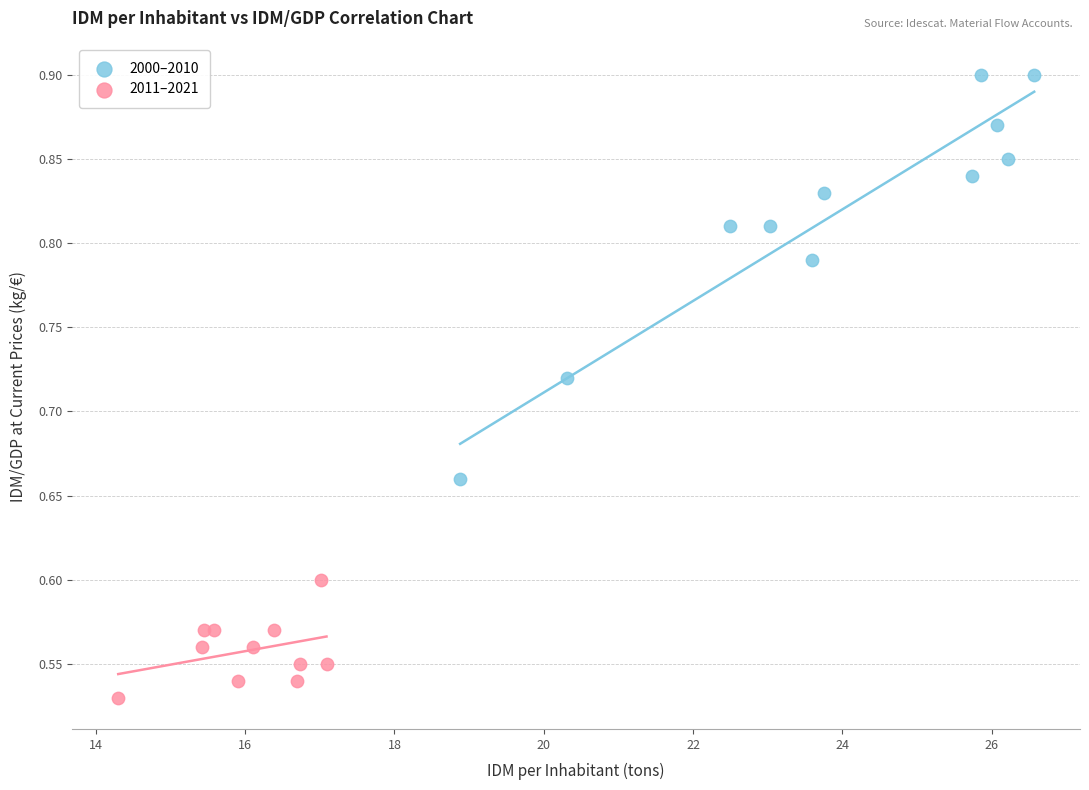

Which series contains the lowest Y value?

2011–2021